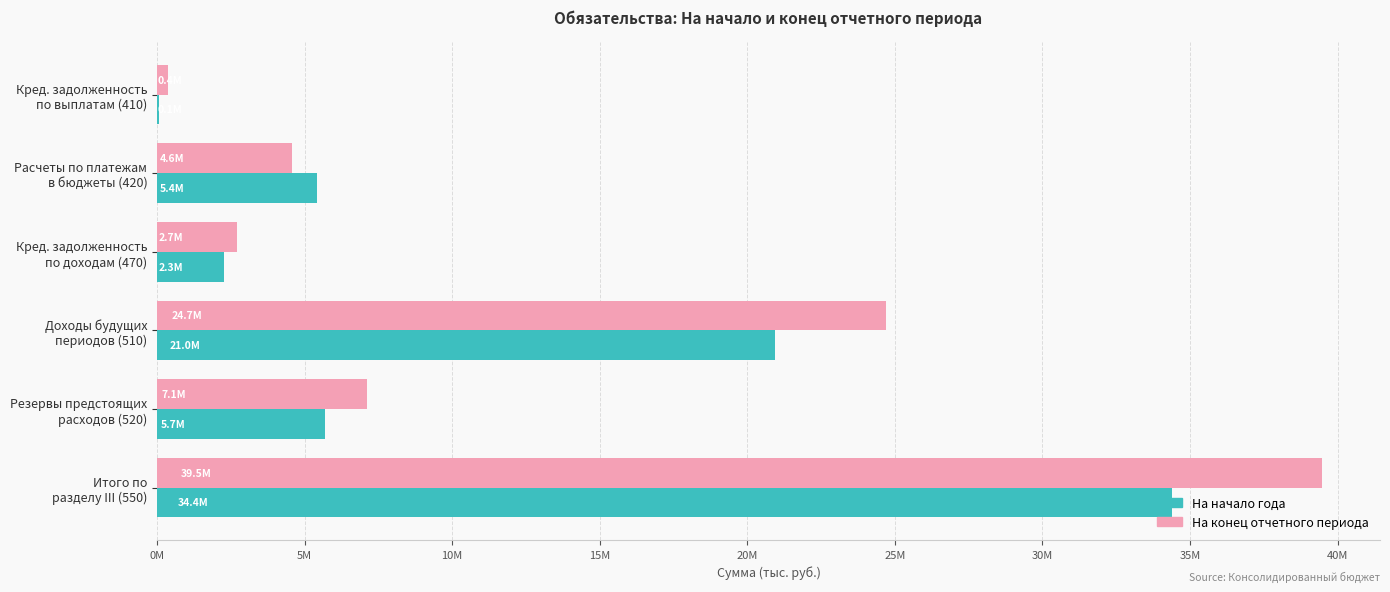

Which series has the largest total across all categories?

На конец отчетного периода